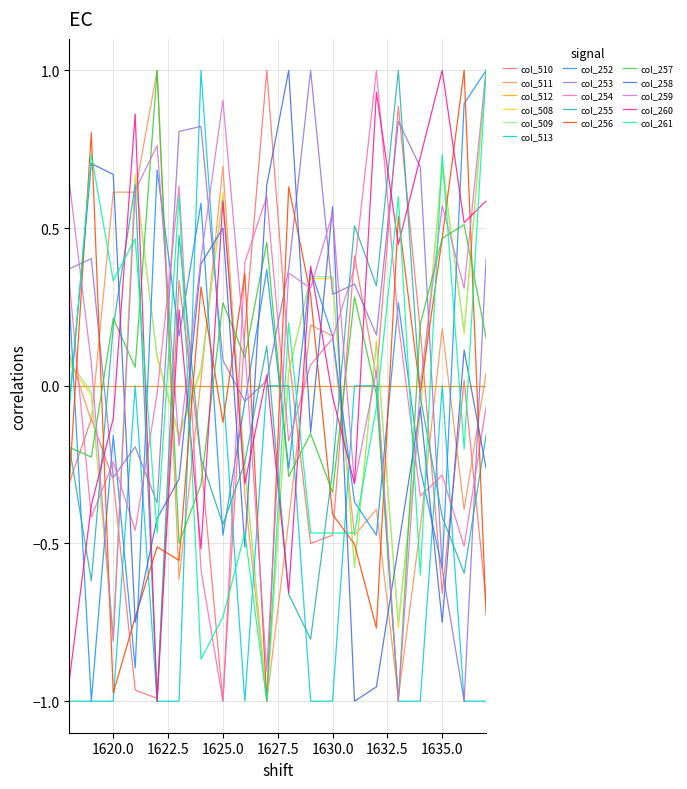

What is the maximum value shown in the chart?

1.0